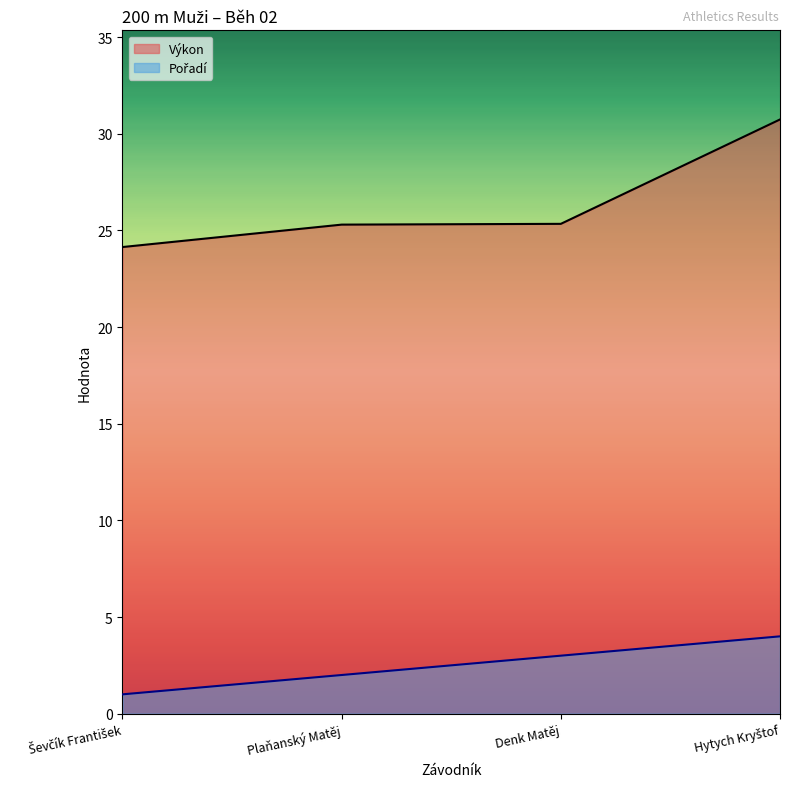

List the series in order of their peak value, lowest first.

Pořadí, Výkon